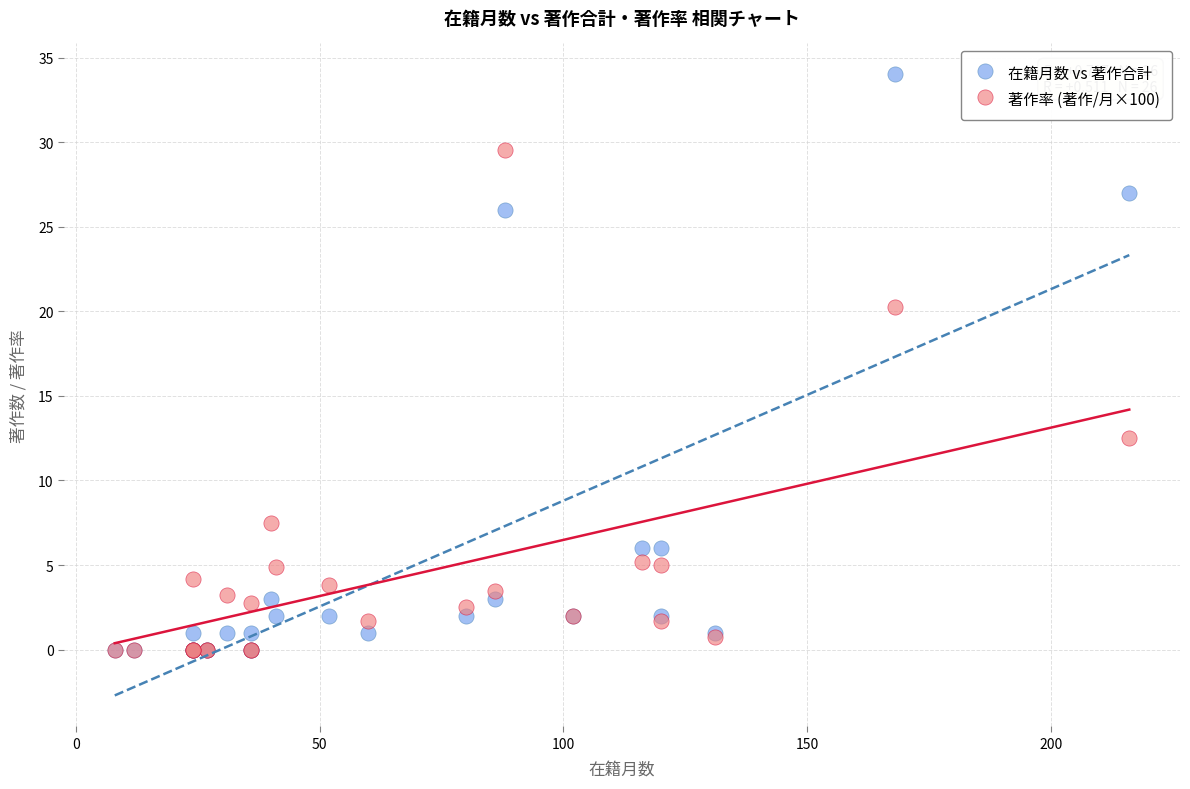

Which series has the largest Y range (max minus min)?

在籍月数 vs 著作合計